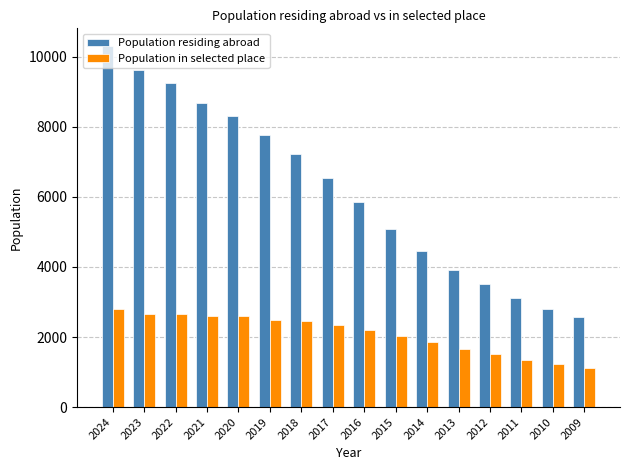

What is the maximum value for Population residing abroad?

10300